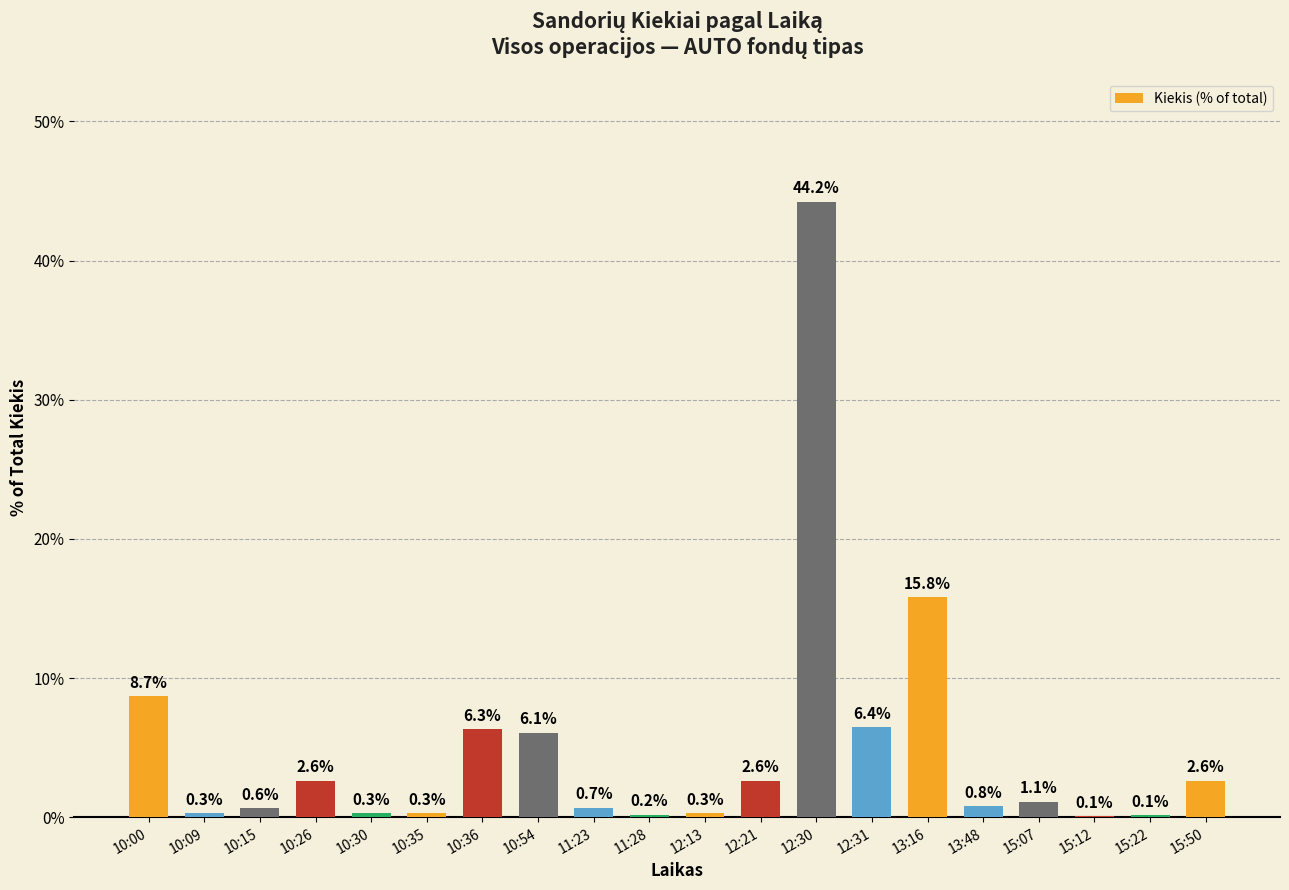

The chart shows a value of 2.6 at 10:26. True or false?

True